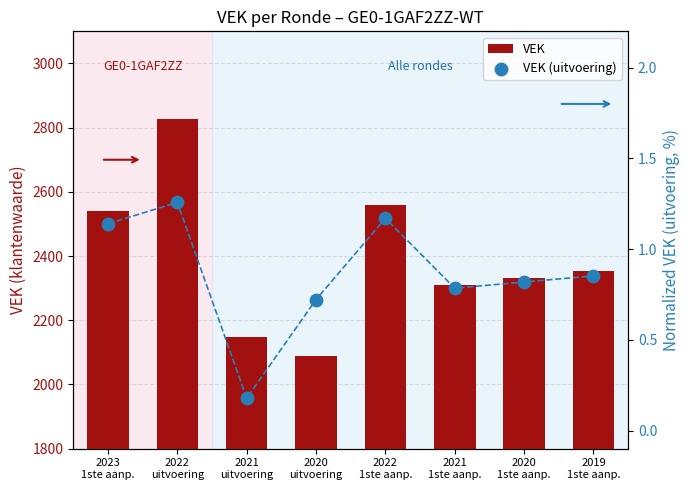

Which series has the widest spread of Y values?

VEK